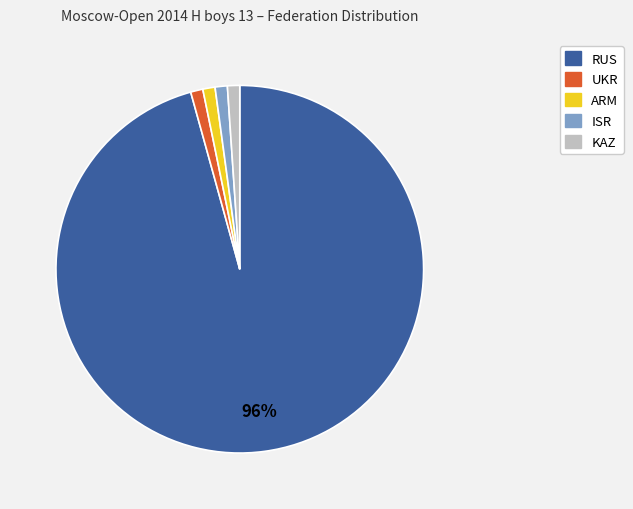

True or false: RUS accounts for 96% of the total.

True